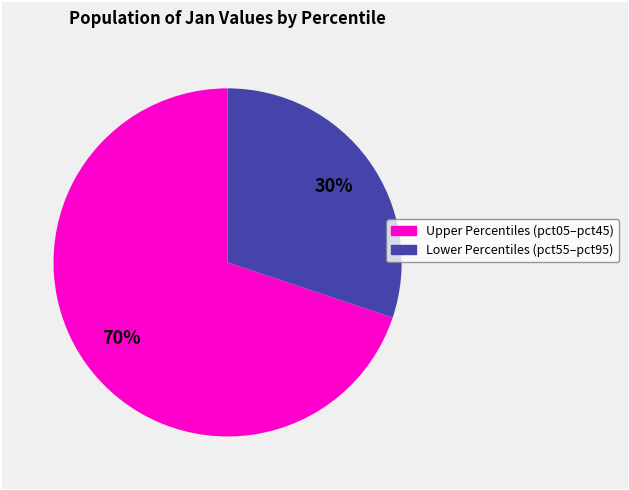

How many slices are in this pie chart?

2